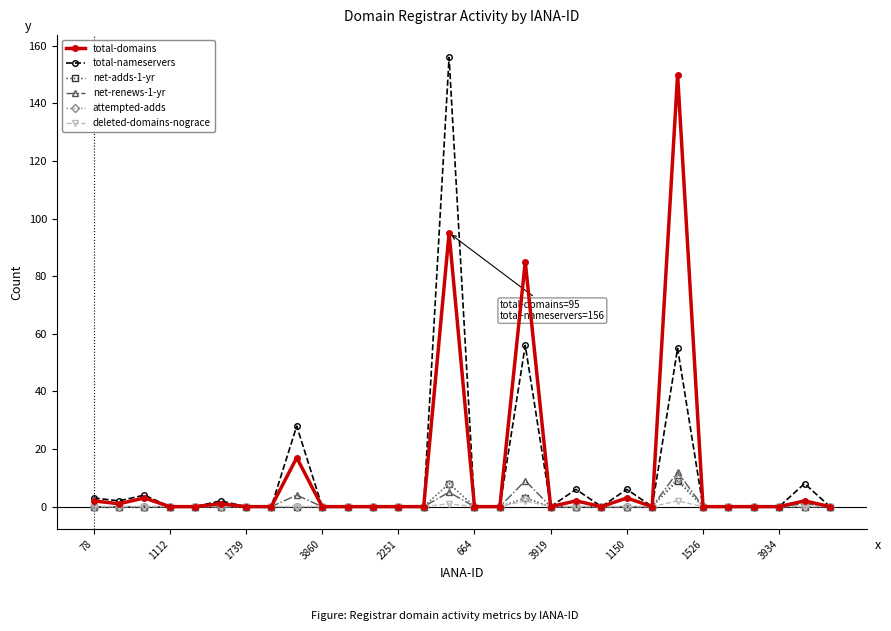

What is the highest value of the total-domains series?

150